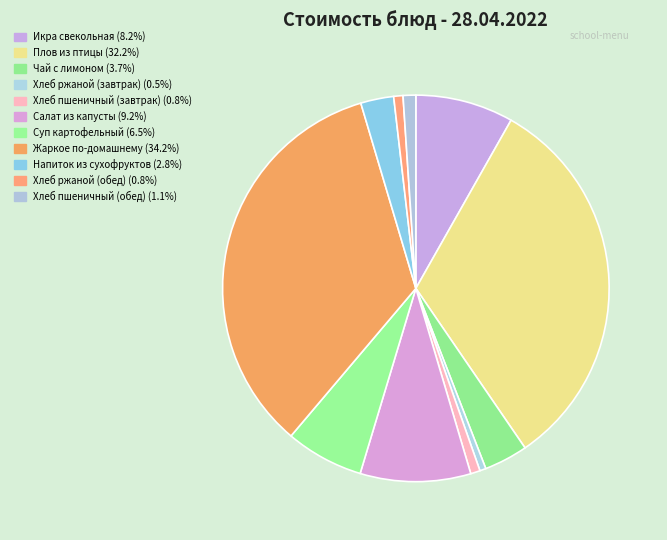

Does any single category account for the majority?

No